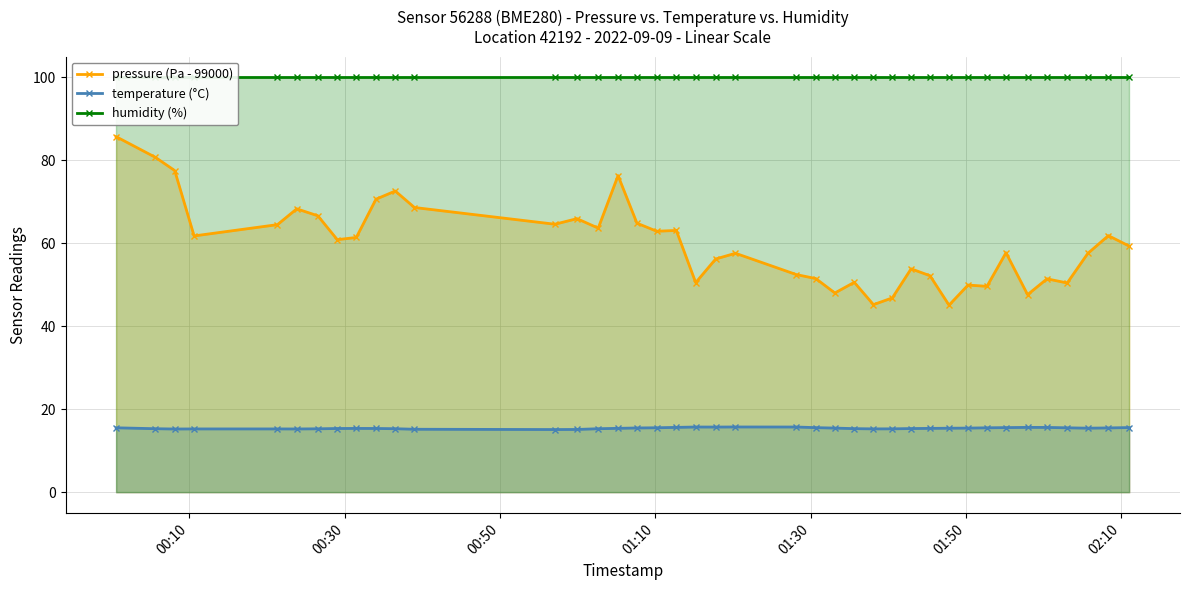

What is the lowest value of the pressure (Pa - 99000) series?

45.1